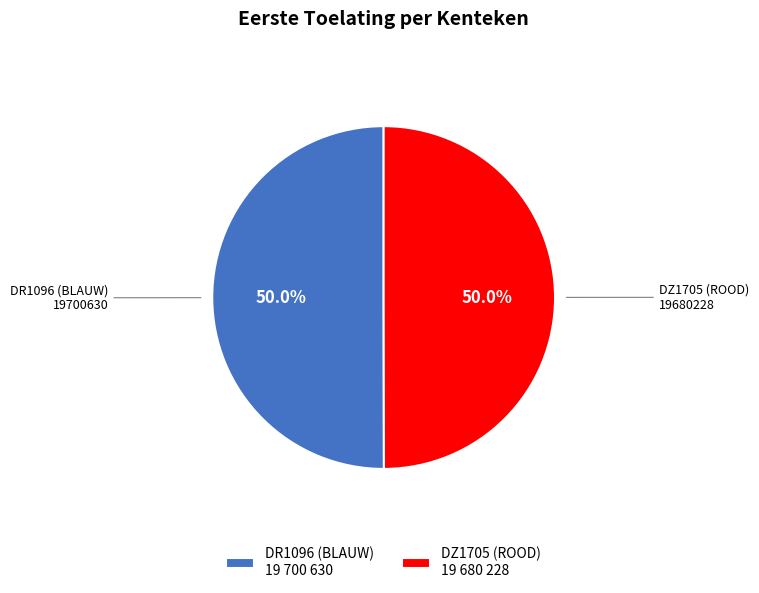

How many segments does this pie chart have?

2